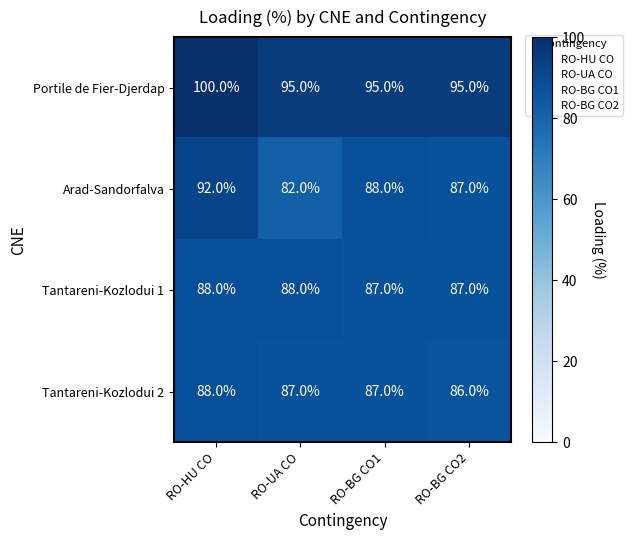

What is the difference between the Portile de Fier-Djerdap values at RO-UA CO and RO-HU CO?

5